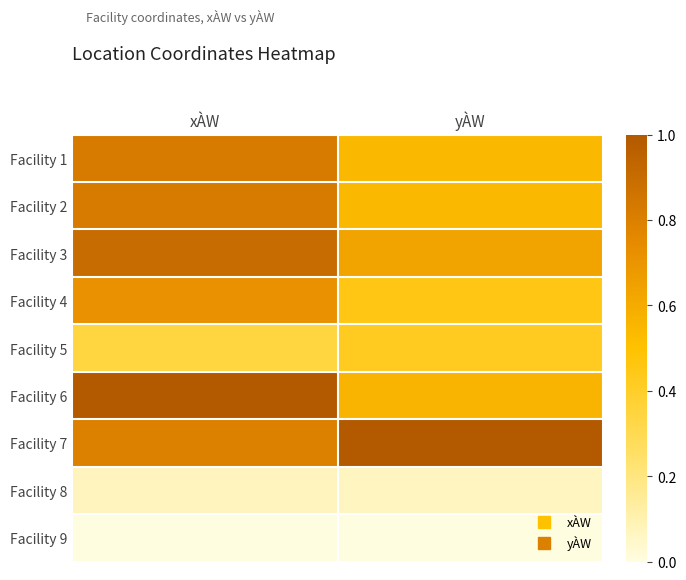

Rank the series by their maximum value, from lowest to highest.

Facility 9, Facility 8, Facility 5, Facility 4, Facility 1, Facility 2, Facility 3, Facility 6, Facility 7